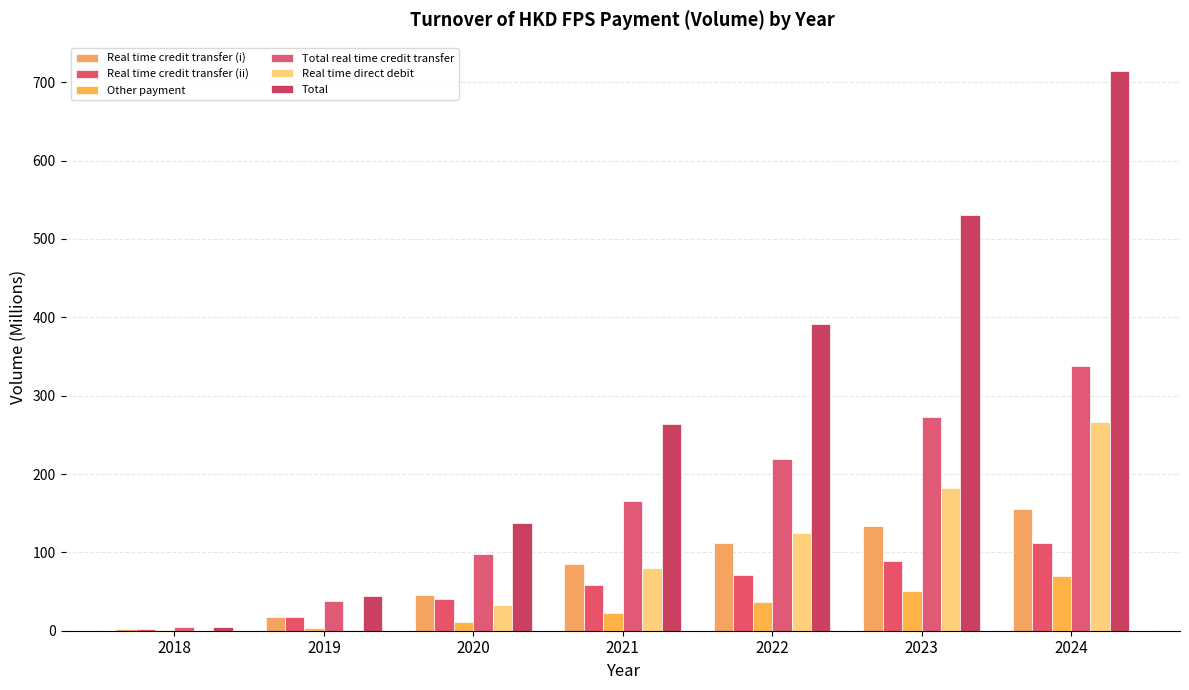

The Real time credit transfer (ii) series shows 70.8 at 2022. True or false?

True